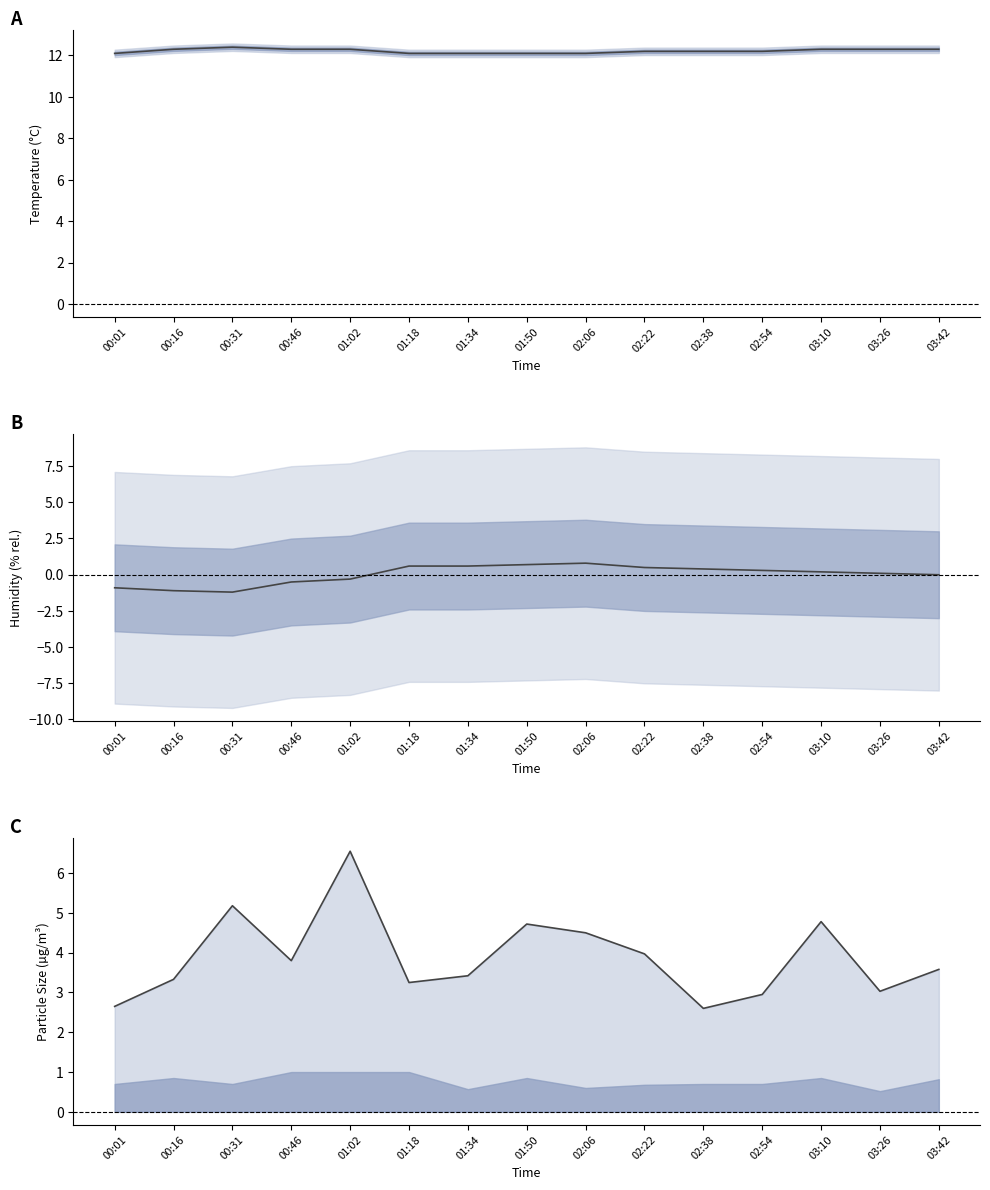

Reading left to right, transcribe all the data shown in this chart.

Temp: 00:01=12.1	00:16=12.3	00:31=12.4	00:46=12.3	01:02=12.3	01:18=12.1	01:34=12.1	01:50=12.1	02:06=12.1	02:22=12.2	02:38=12.2	02:54=12.2	03:10=12.3	03:26=12.3	03:42=12.3
Humidity: 00:01=-0.9	00:16=-1.1	00:31=-1.2	00:46=-0.5	01:02=-0.3	01:18=0.6	01:34=0.6	01:50=0.7	02:06=0.8	02:22=0.5	02:38=0.4	02:54=0.3	03:10=0.2	03:26=0.1	03:42=-0.0
SDS_P1 line: 00:01=2.6	00:16=3.3	00:31=5.2	00:46=3.8	01:02=6.5	01:18=3.2	01:34=3.4	01:50=4.7	02:06=4.5	02:22=4.0	02:38=2.6	02:54=3.0	03:10=4.8	03:26=3.0	03:42=3.6